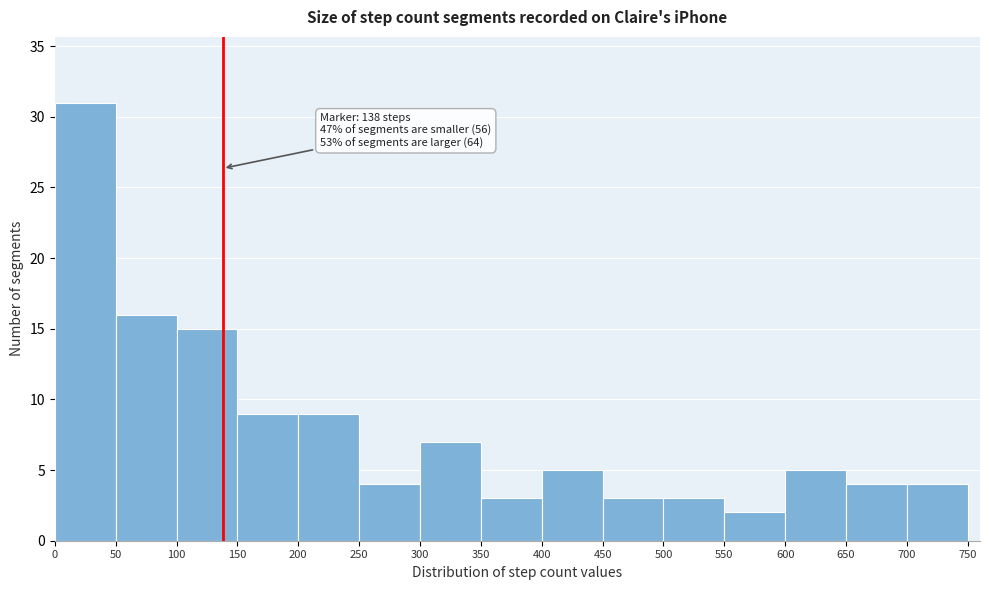

Which range on the x-axis has the tallest bar?

0 to 50